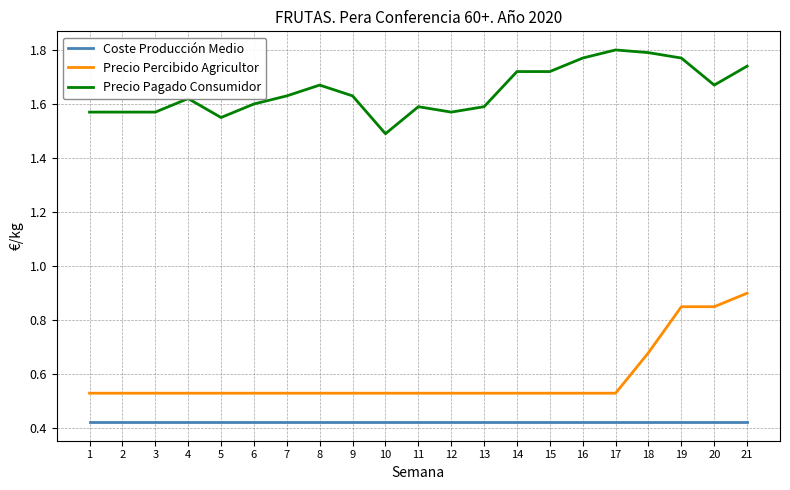

Rank the series by their maximum value, from highest to lowest.

Precio Pagado Consumidor, Precio Percibido Agricultor, Coste Producción Medio